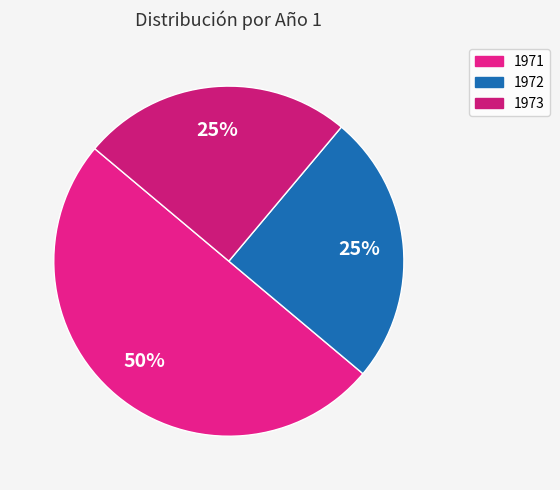

How many segments does this pie chart have?

3